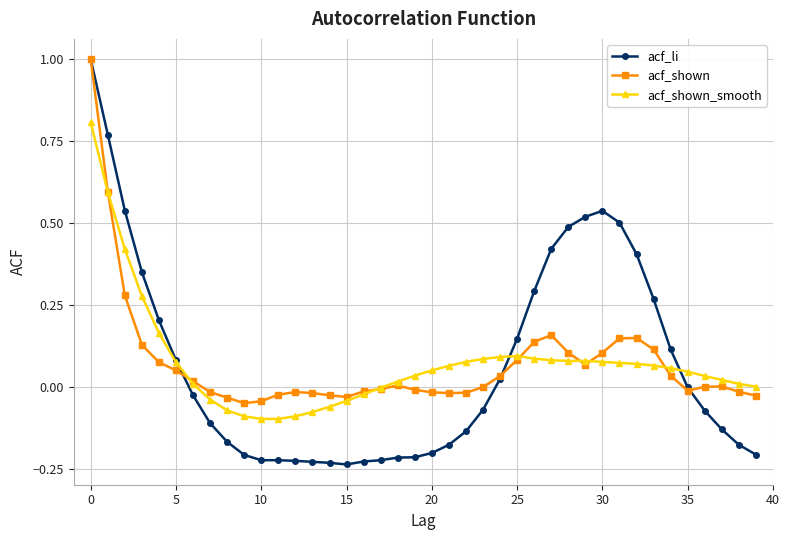

How many categories are shown in the chart?

40